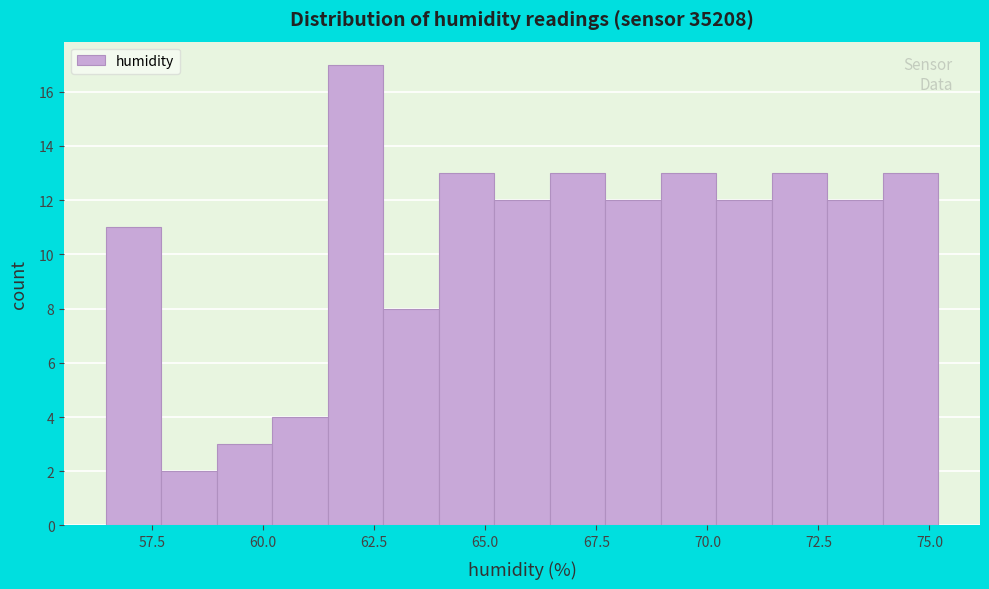

Around what value on the x-axis is the tallest bar? Give the approximate position of its centre, as read against the axis.

62.0